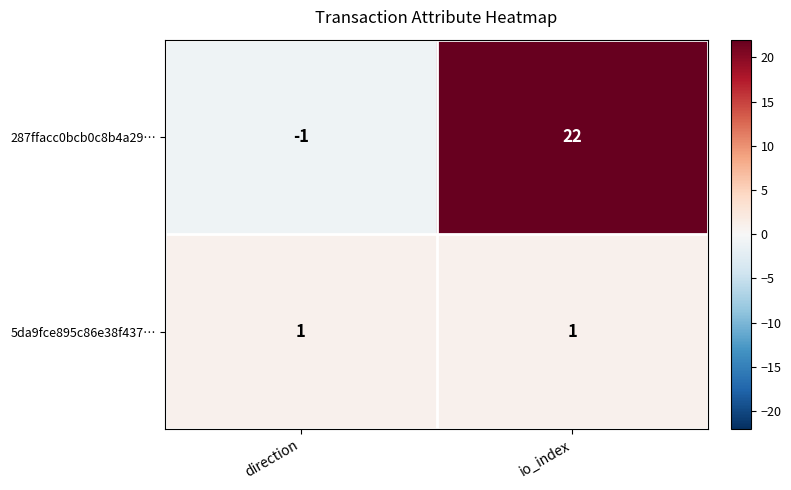

At which category is the sum across all series the highest?

io_index